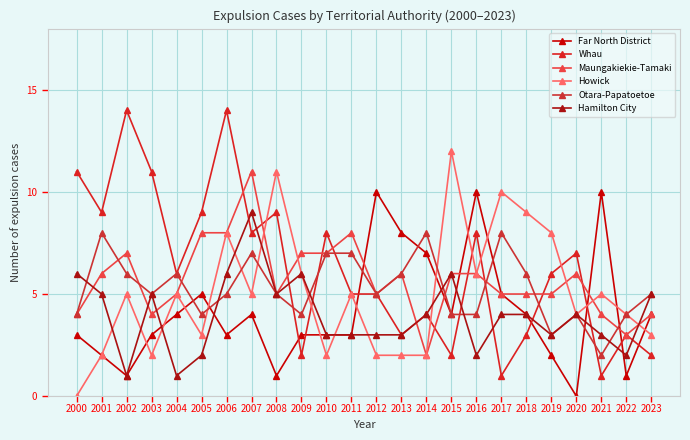

At which category is the sum across all series the highest?

2006